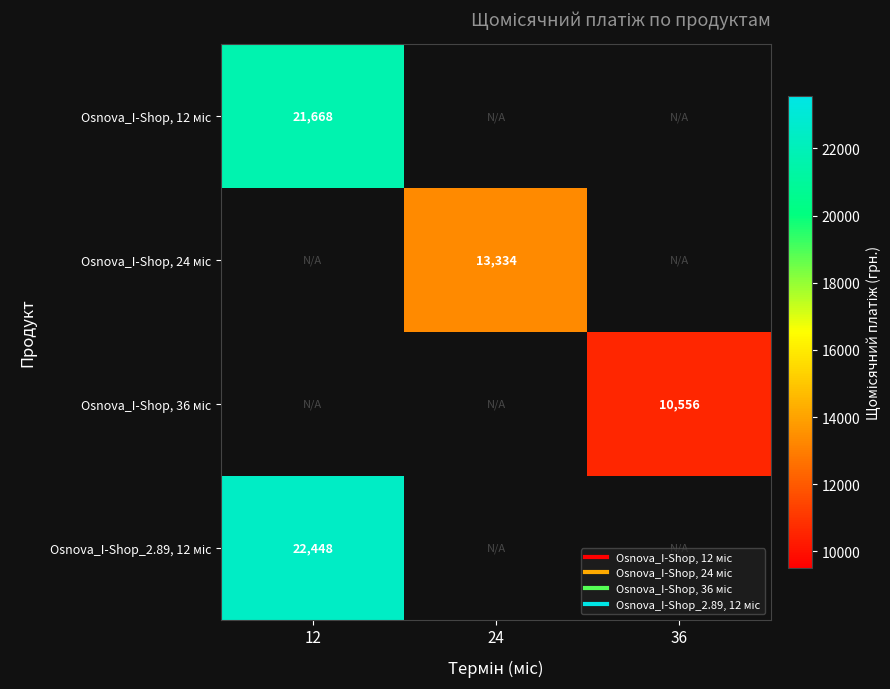

Which category has the lowest value across all series?

36